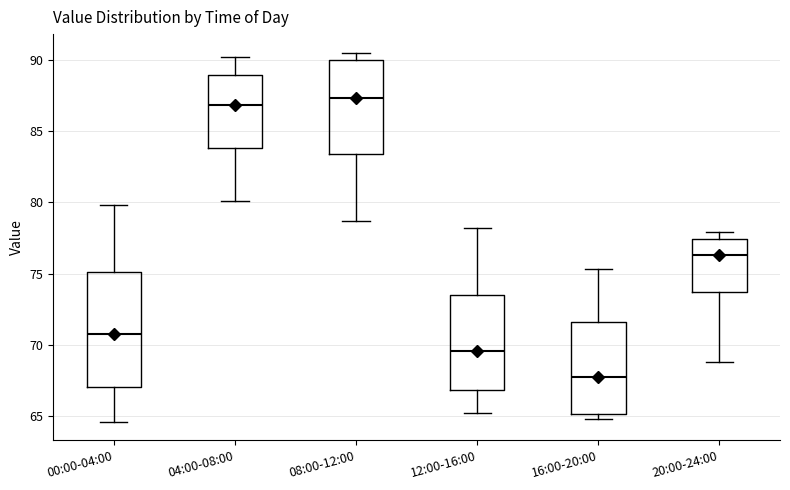

Reading left to right, read every box against the y-axis: the position of its median line, the range the box covers, and the ends of its whiskers. The values are not printed on the chart, so give them approximately, as read against the axis.

00:00-04:00: median 71.0, box 67.0 to 75.0, whiskers 64.5 to 80.0
04:00-08:00: median 87.0, box 84.0 to 89.0, whiskers 80.0 to 90.0
08:00-12:00: median 87.5, box 83.5 to 90.0, whiskers 78.5 to 90.5
12:00-16:00: median 69.5, box 67.0 to 73.5, whiskers 65.0 to 78.0
16:00-20:00: median 68.0, box 65.0 to 71.5, whiskers 65.0 (just below the box's lower edge) to 75.5
20:00-24:00: median 76.5, box 73.5 to 77.5, whiskers 69.0 to 78.0